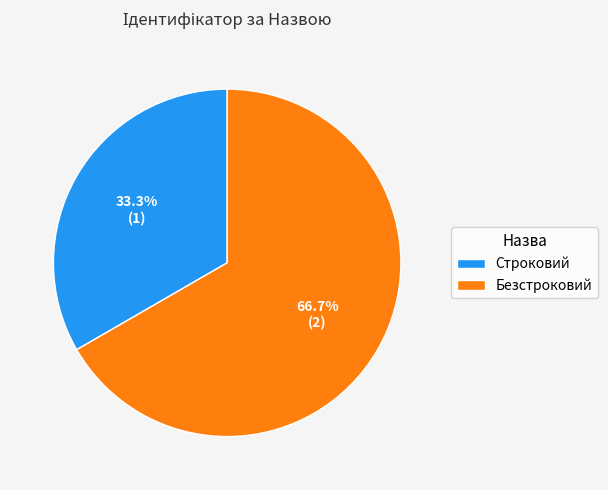

How much of the chart is everything except Безстроковий?

33.3%